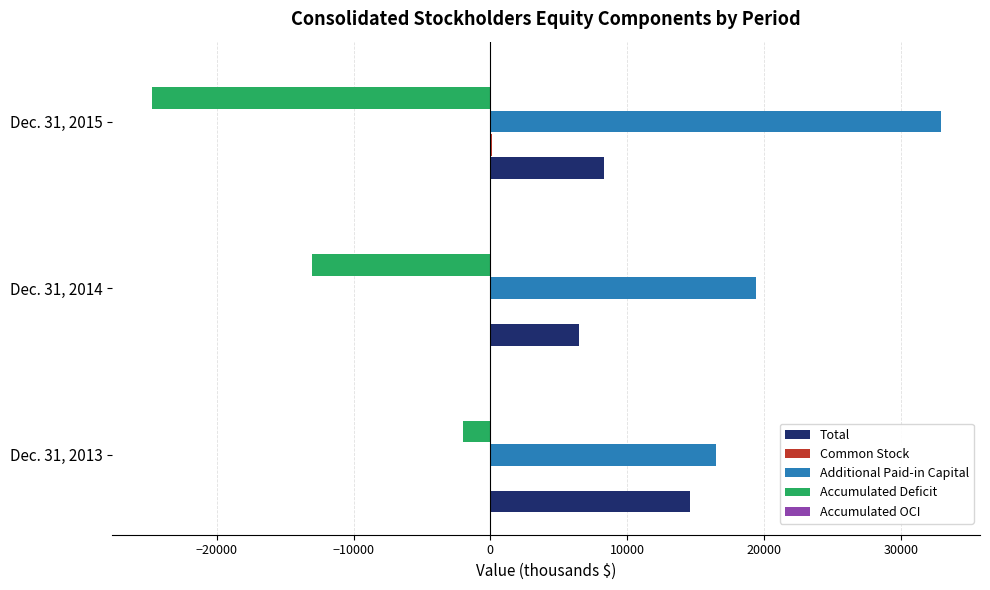

At which category is the sum across all series the highest?

Dec. 31, 2013